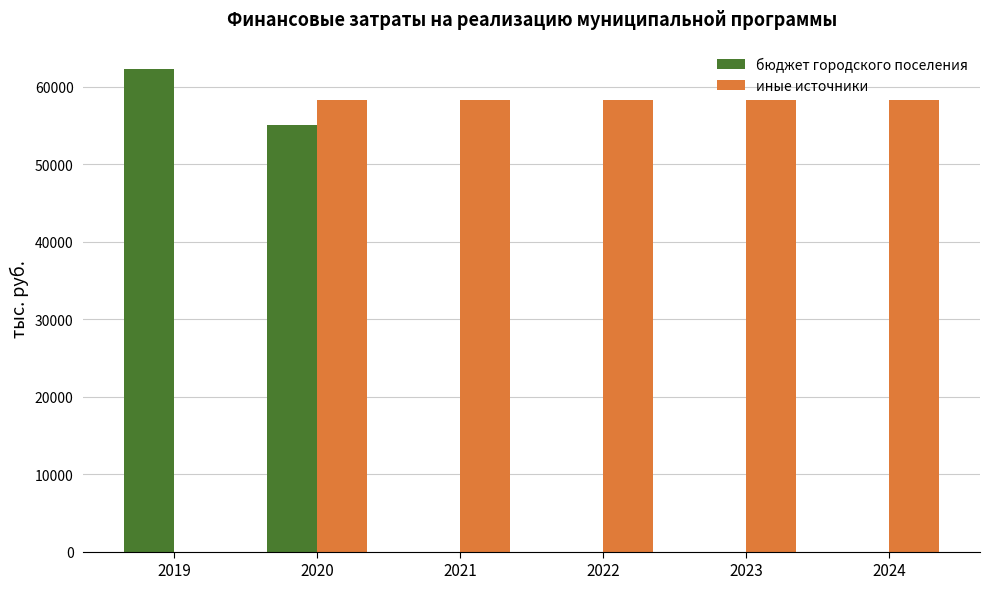

Which series has the largest total across all categories?

иные источники